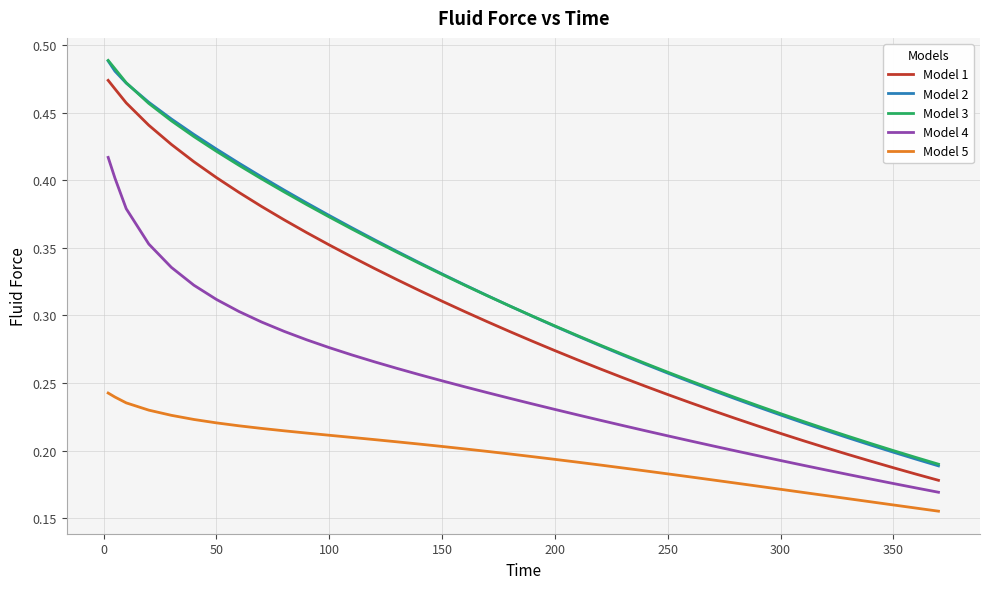

What are all the series names shown in the legend?

Model 1, Model 2, Model 3, Model 4, Model 5